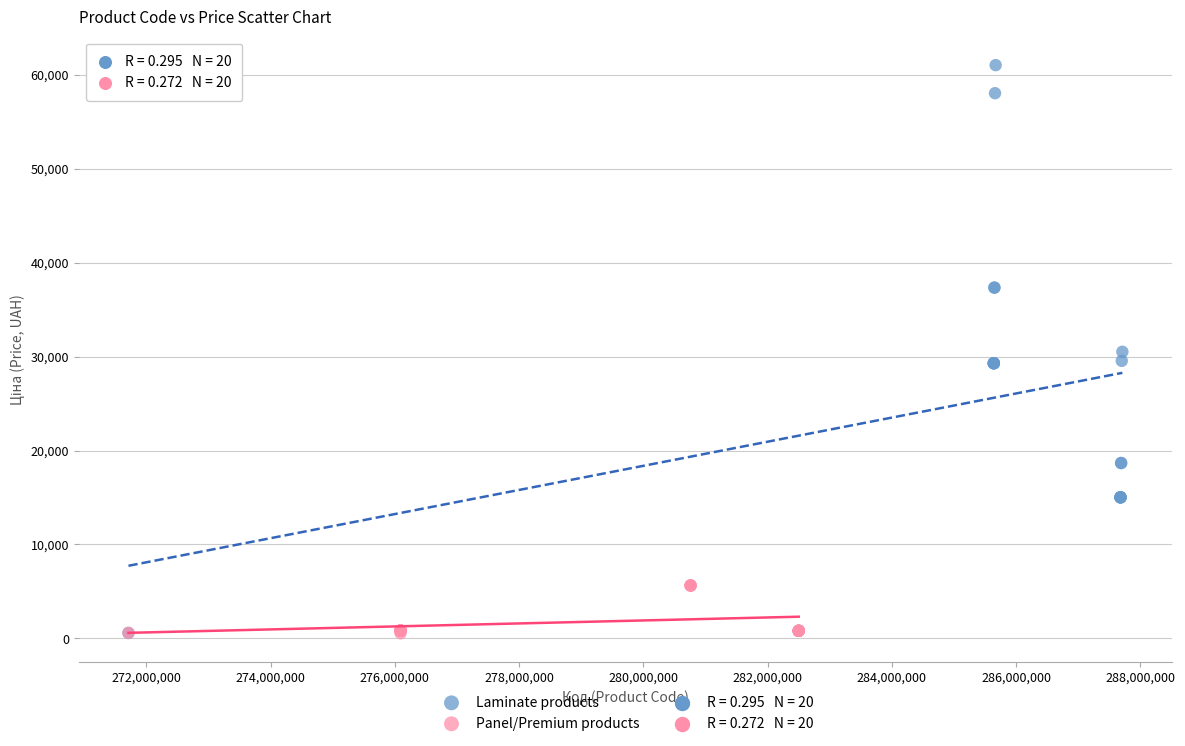

Which series reaches the maximum Y coordinate?

Laminate products